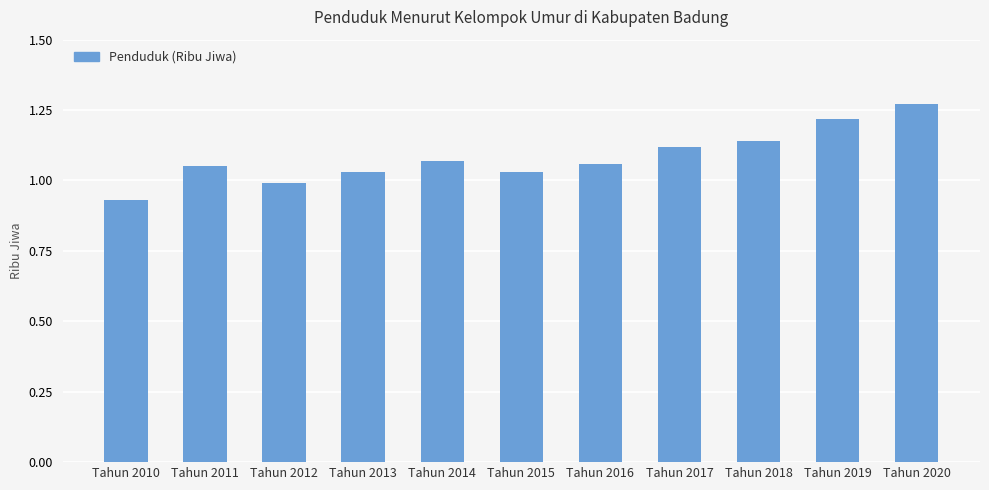

What is the change in value from Tahun 2015 to Tahun 2020?

+0.2